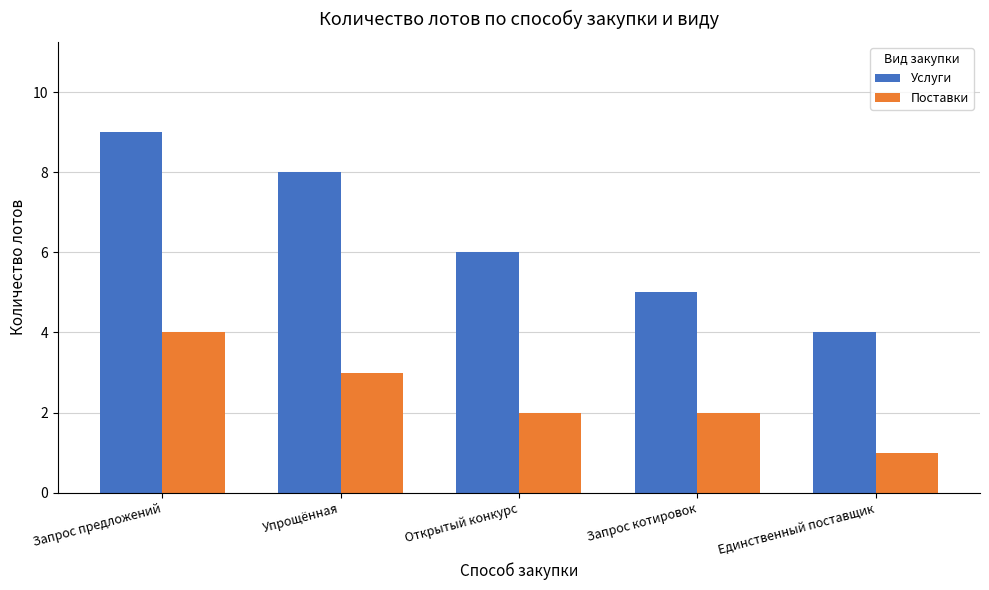

Read the Услуги value at Открытый конкурс.

6